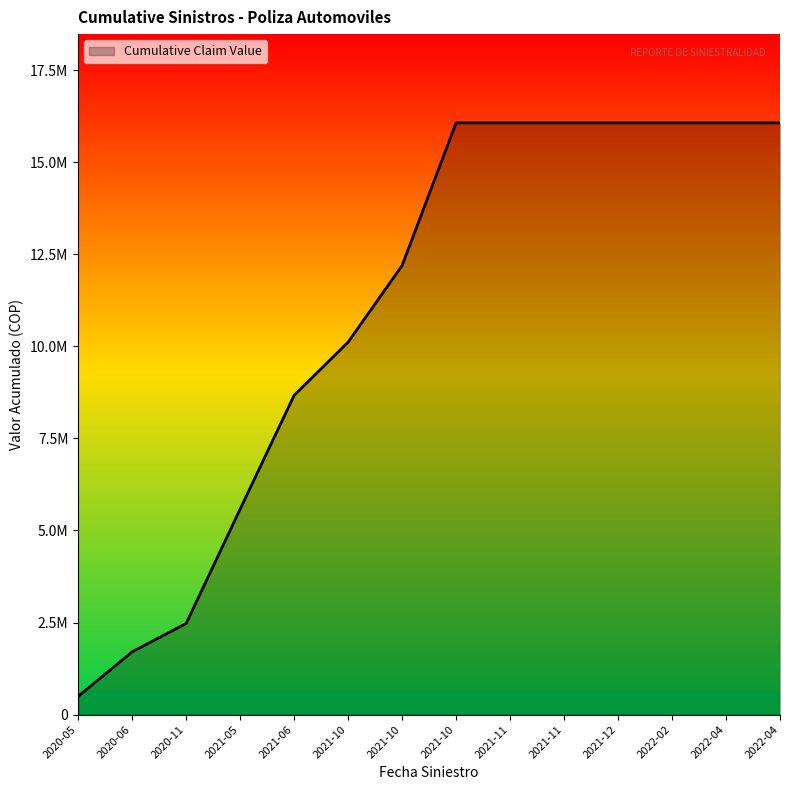

Does the chart display data point markers on the line(s)?

No